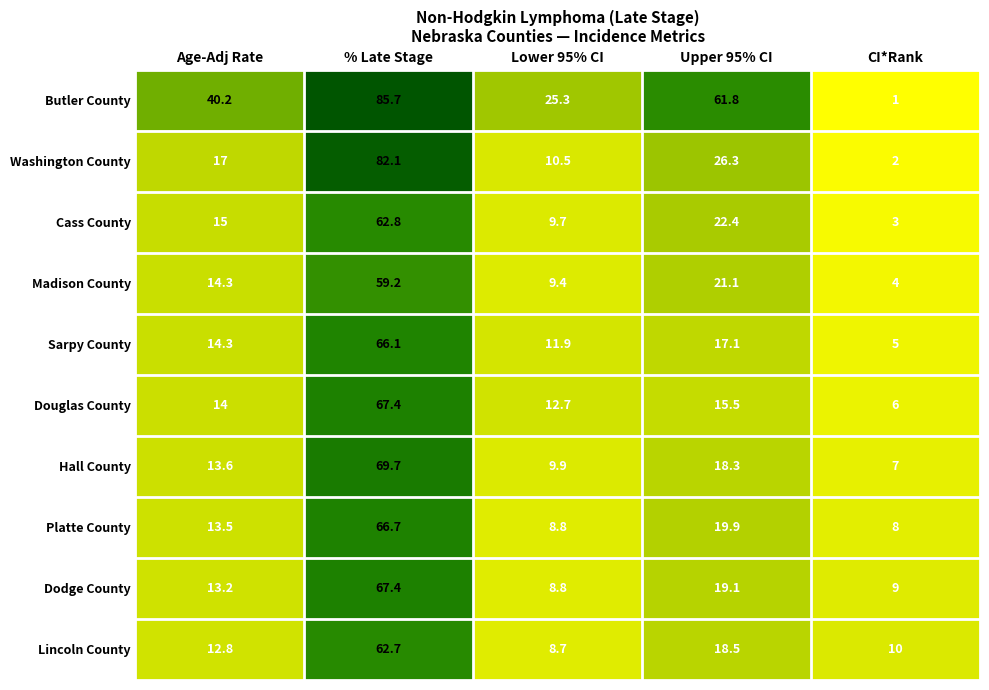

At which label does Dodge County reach its minimum?

Lower 95% CI